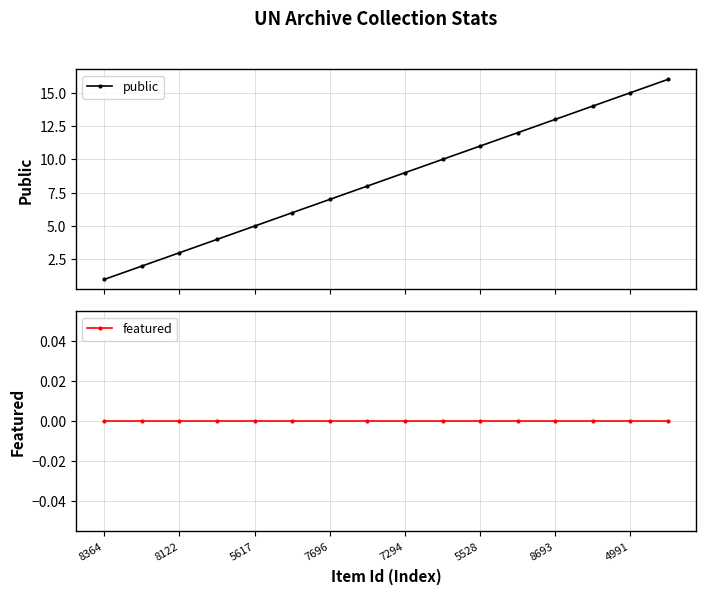

What is the highest value of the public series?

16